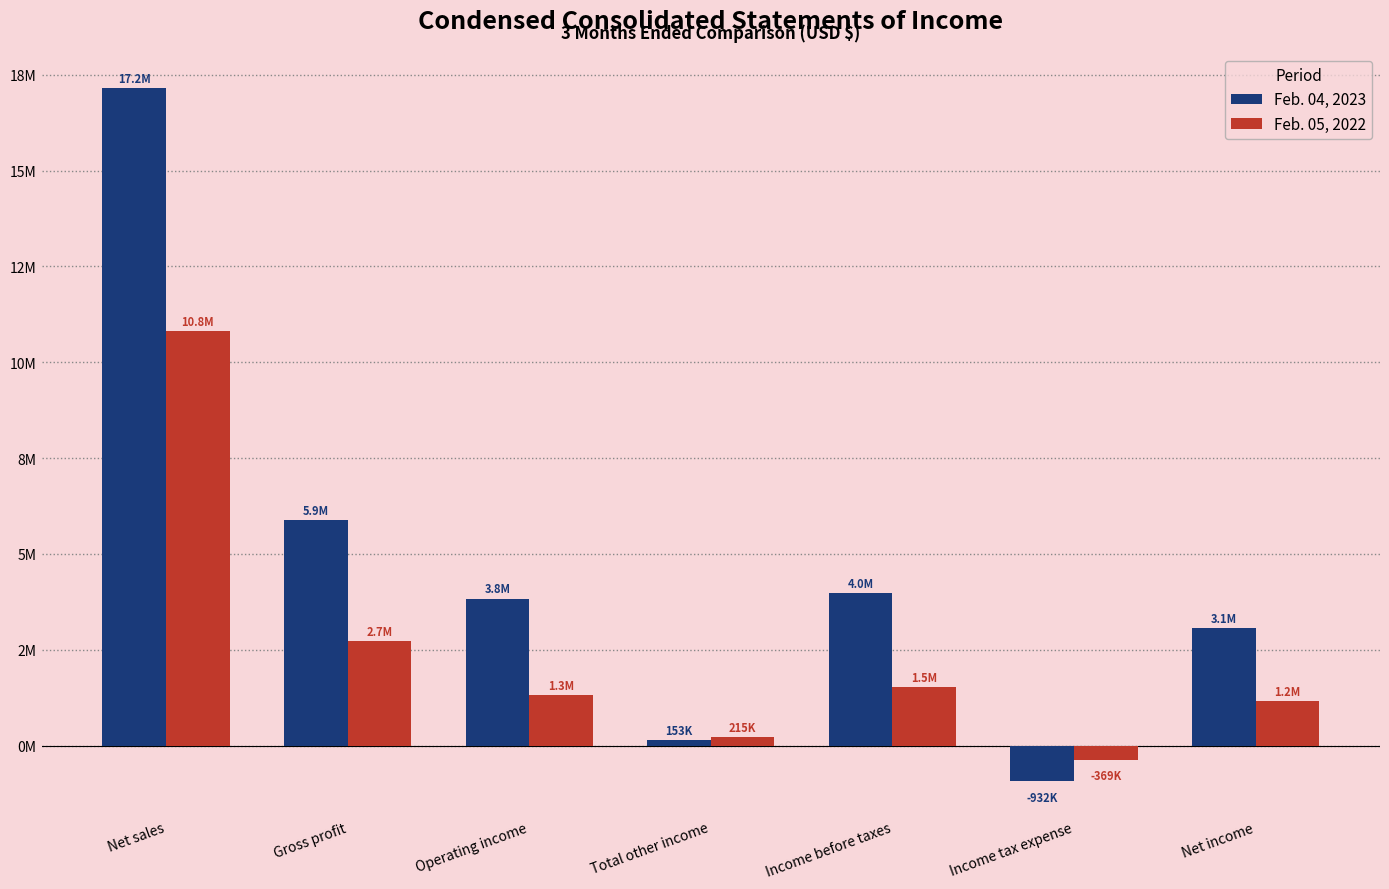

Does the chart contain stacked bars?

No